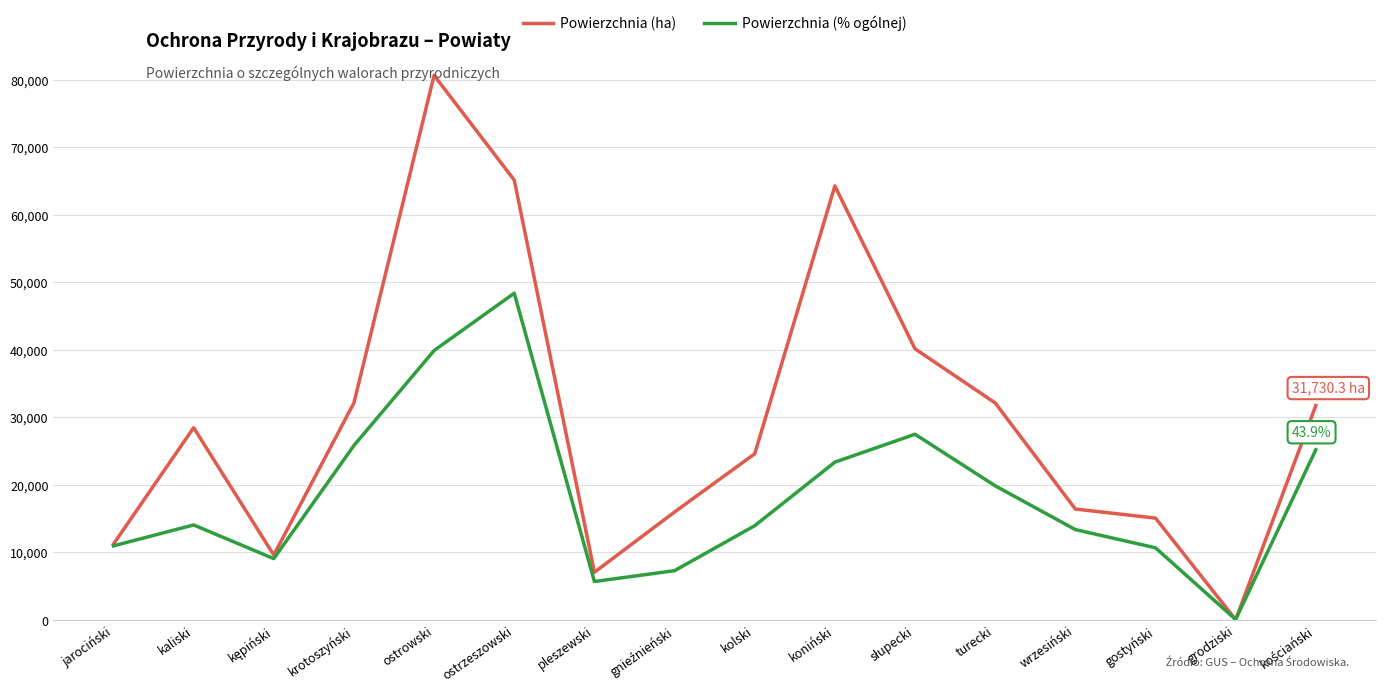

How many lines are shown in the chart?

2